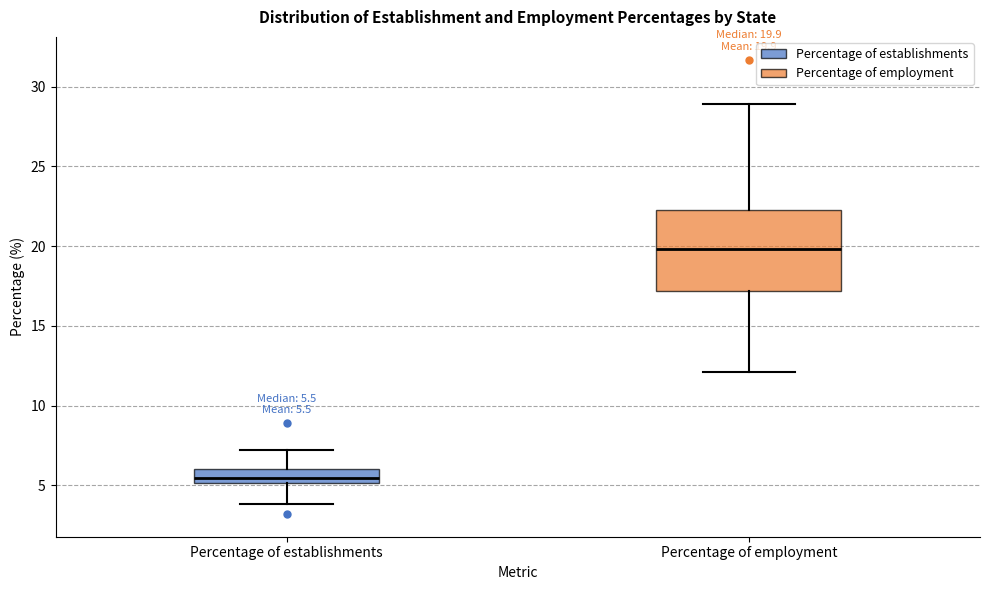

Which box is the tallest, from its lower edge to its upper edge?

Percentage of employment